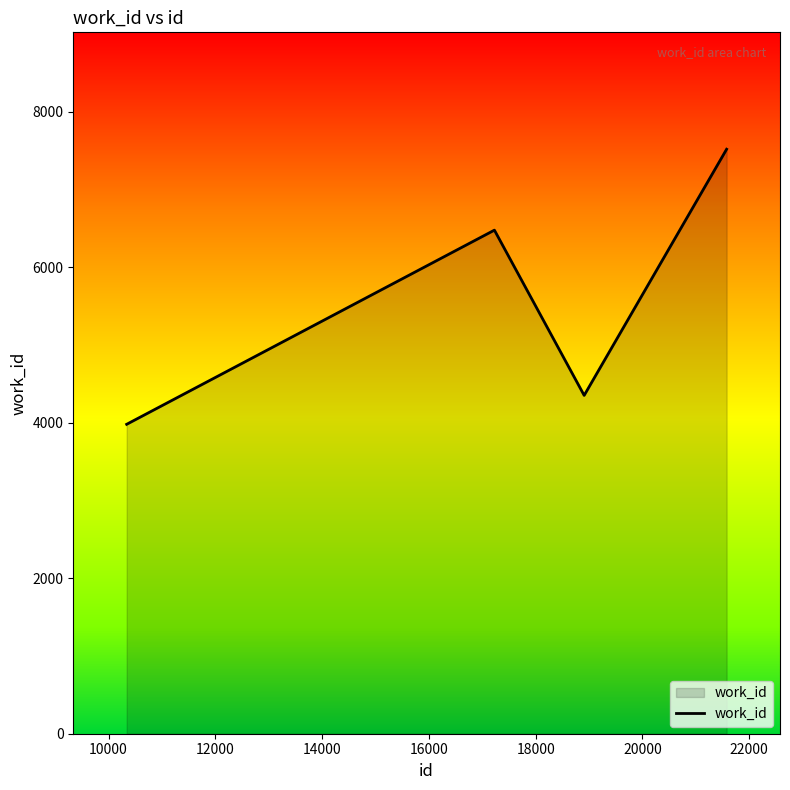

What is the difference between the maximum and minimum values?

3539